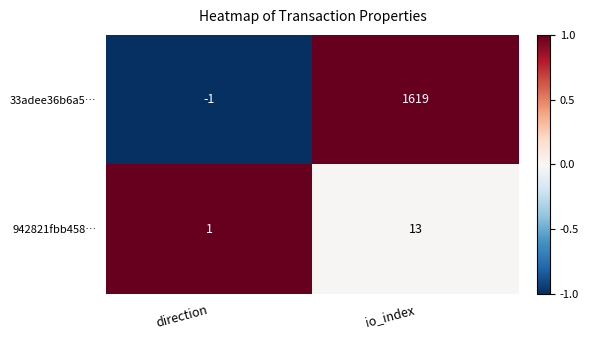

True or false: 33adee36b6a5… has a value of 428 at io_index.

False